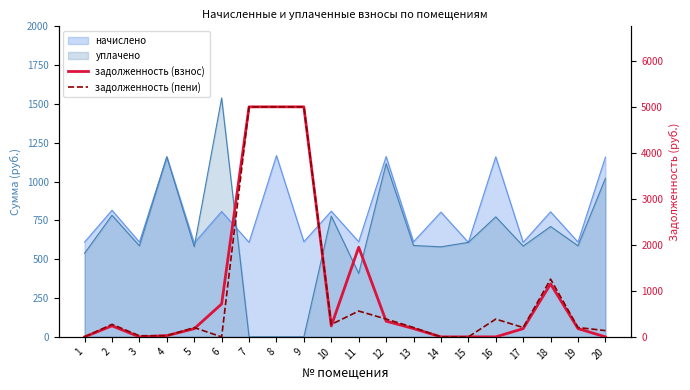

What is the approximate value of задолженность (взнос) at 9?

5000.0